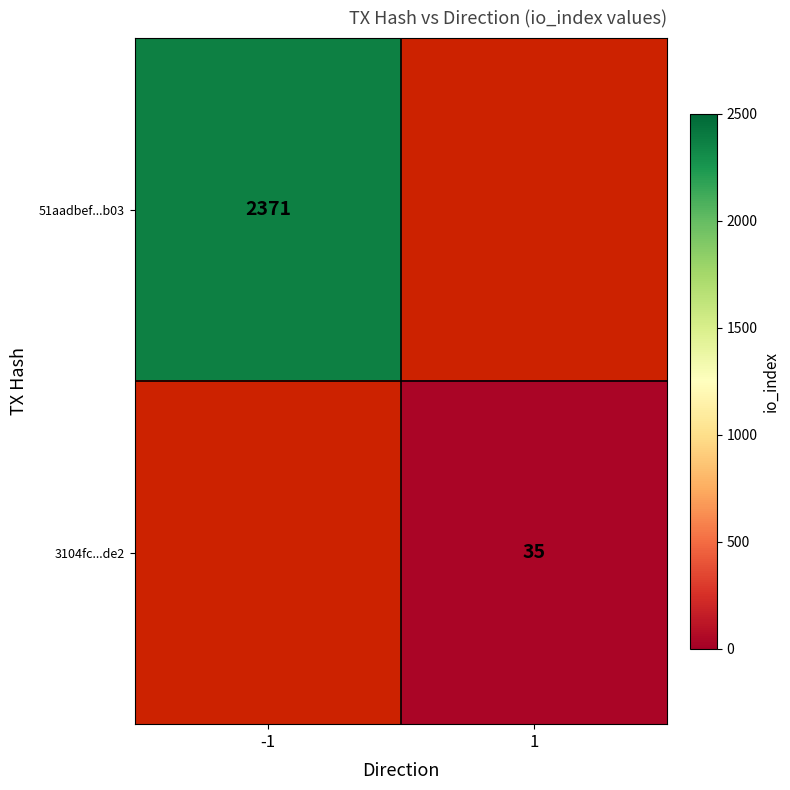

The 3104fc...de2 series shows 35 at 1. True or false?

True